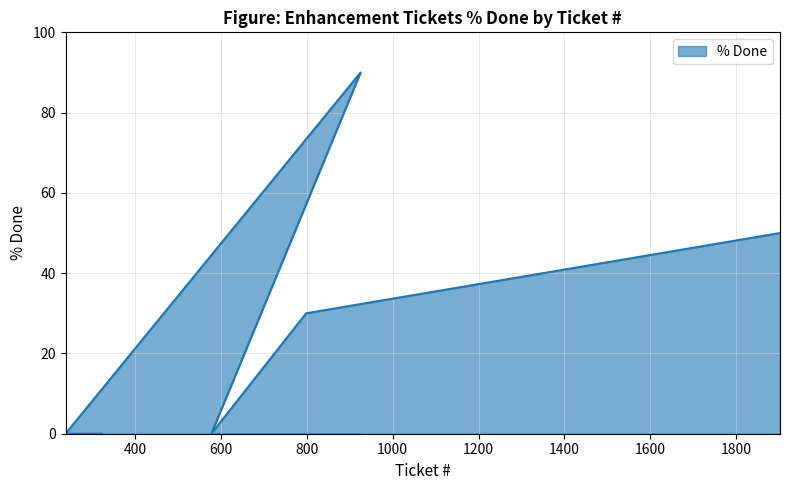

Reading right to left, list all the values displayed in this chart.

1903=50	798=30	577=0	925=90	237=0	320=0